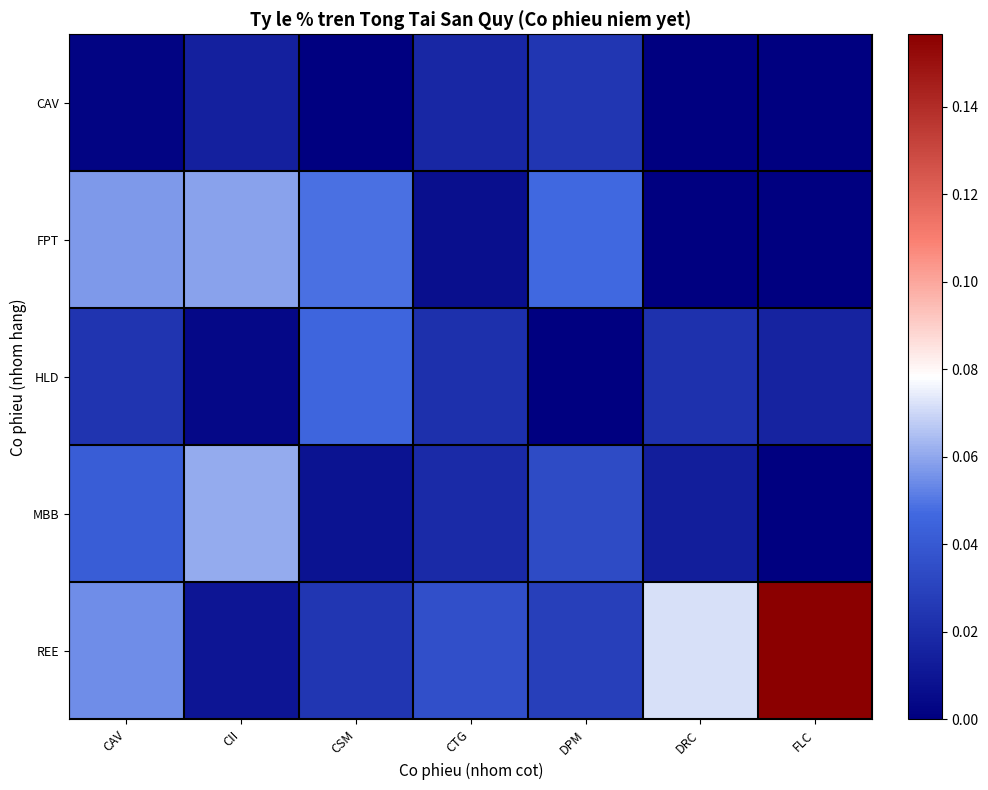

Between CII and DPM, which is larger?

DPM